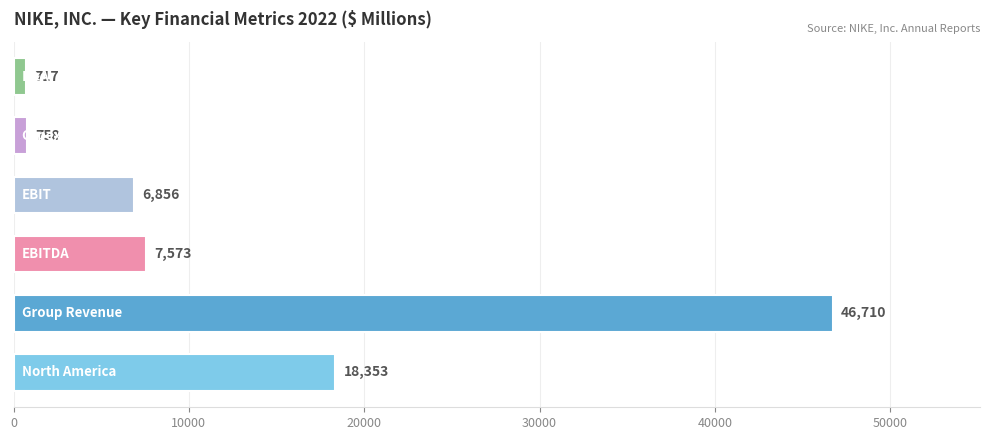

What is the difference between the maximum and minimum values?

45993